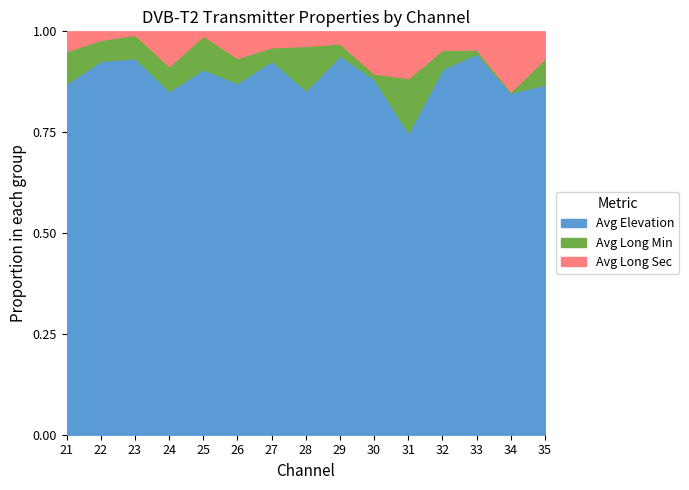

Rank the categories by Avg Long Min value from lowest to highest.

13, 9, 12, 8, 6, 11, 2, 14, 5, 1, 3, 0, 4, 10, 7